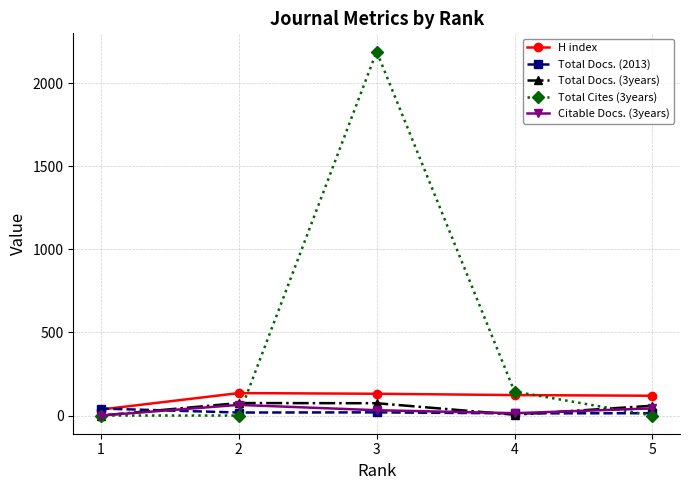

What is the average value of the Total Docs. (2013) series?

21